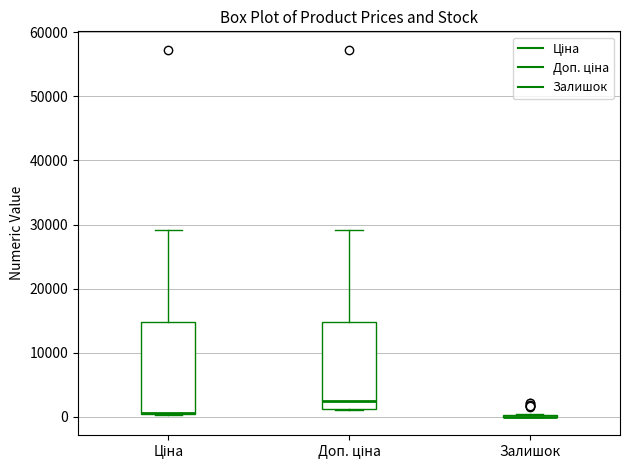

Reading left to right, transcribe this box plot: for each box, give where its median line is, the range the box spans, and where its two whiskers end, as read against the y-axis. The values are not printed on the chart, so give them approximately, as read against the axis.

Ціна: median 1000 (drawn on the box's lower edge), box 1000 to 15000, whiskers 0 to 29000
Доп. ціна: median 3000, box 1000 to 15000, whiskers 1000 to 29000
Залишок: box collapsed to a line at 0, whiskers 0 to 1000